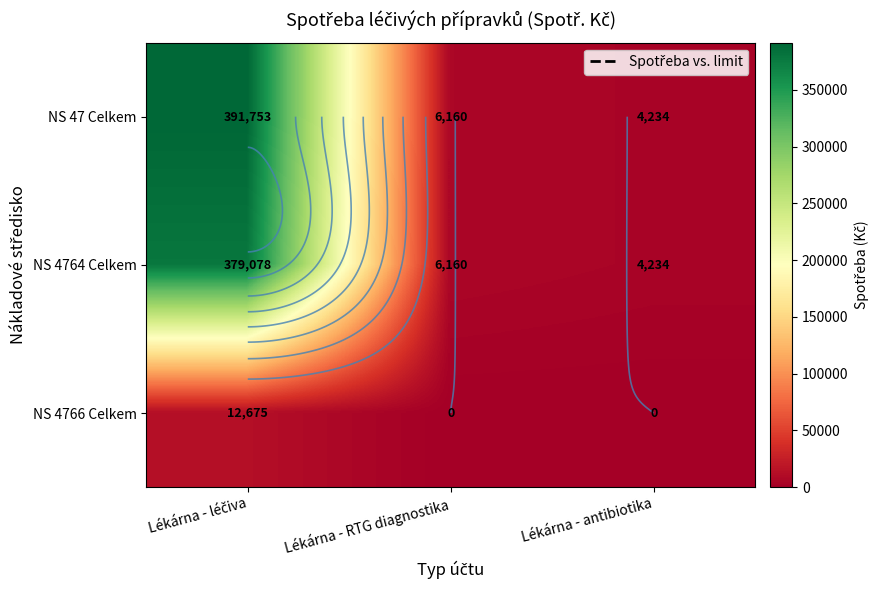

At Lékárna - léčiva, list the series in order from smallest to largest.

NS 4766 Celkem, NS 4764 Celkem, NS 47 Celkem